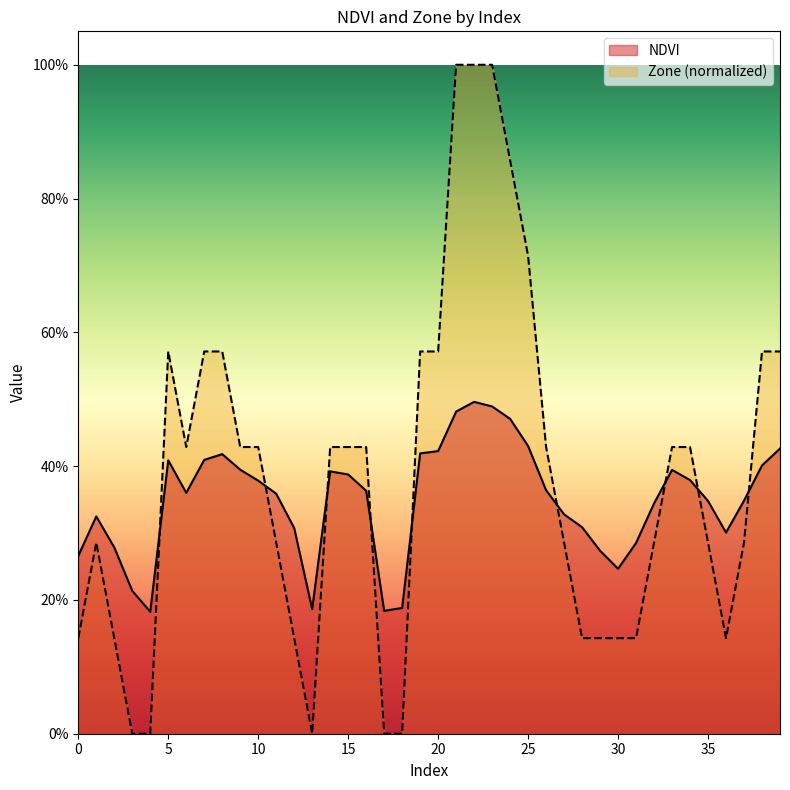

Where is Zone nearest to the value 0?

3